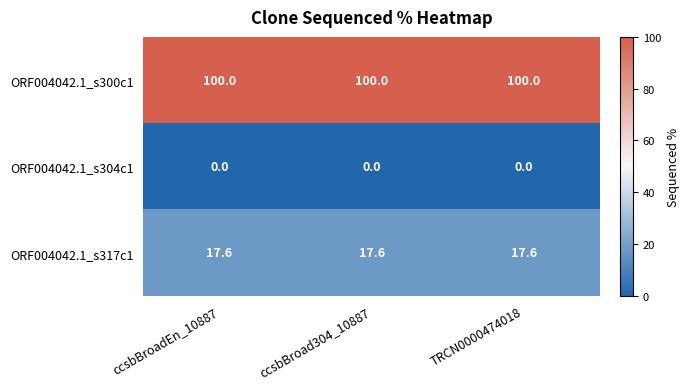

Rank the series by their maximum value, from highest to lowest.

ORF004042.1_s300c1, ORF004042.1_s317c1, ORF004042.1_s304c1